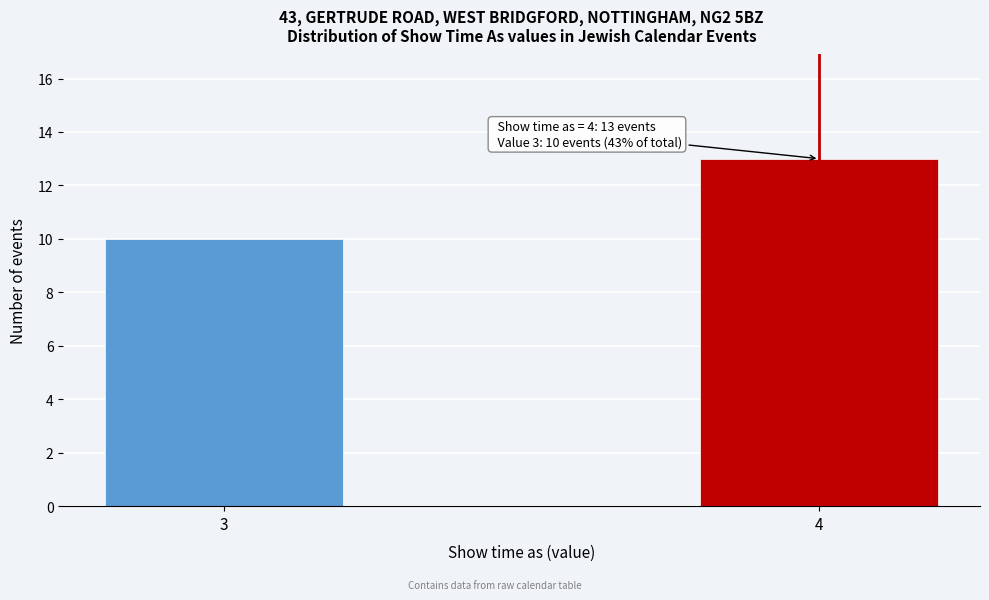

Reading right to left, transcribe all the data shown in this chart.

13	10